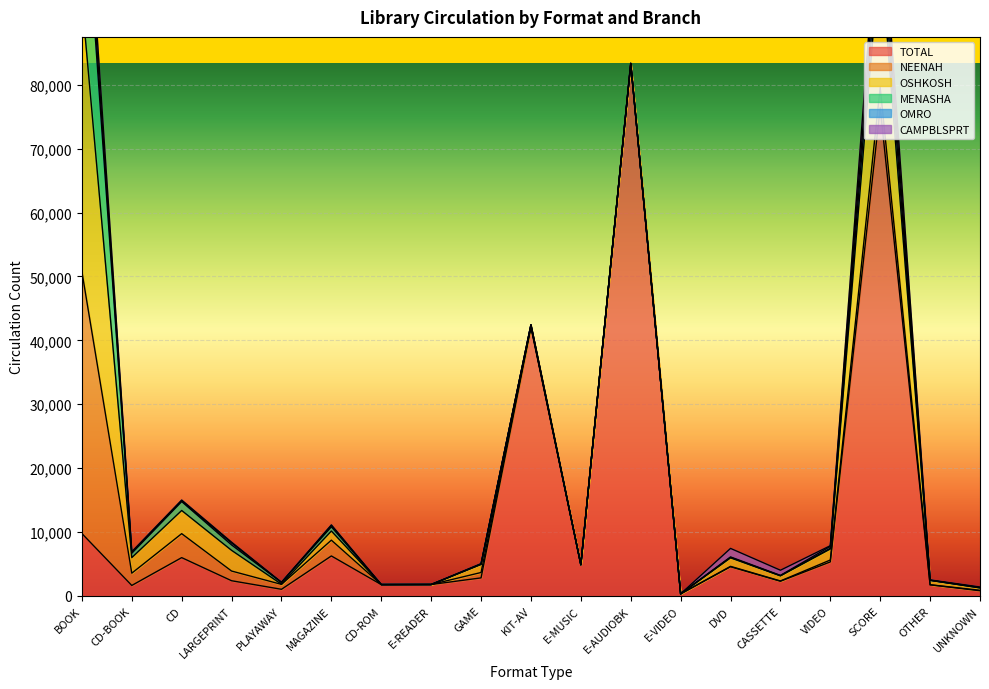

True or false: OSHKOSH and CAMPBLSPRT intersect in this chart.

False